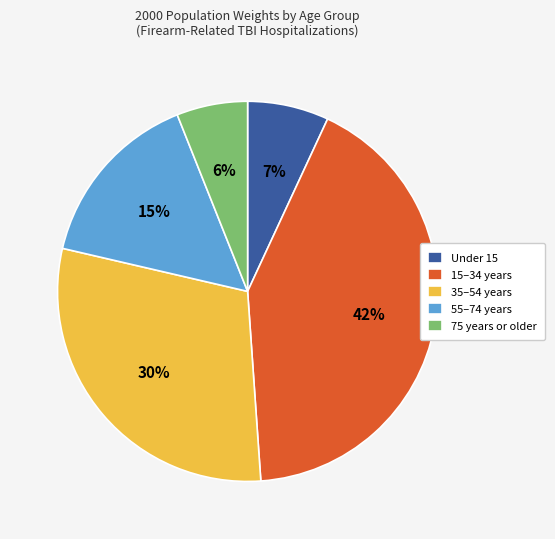

Rank the categories by value from lowest to highest.

75 years or older, Under 15, 55–74 years, 35–54 years, 15–34 years